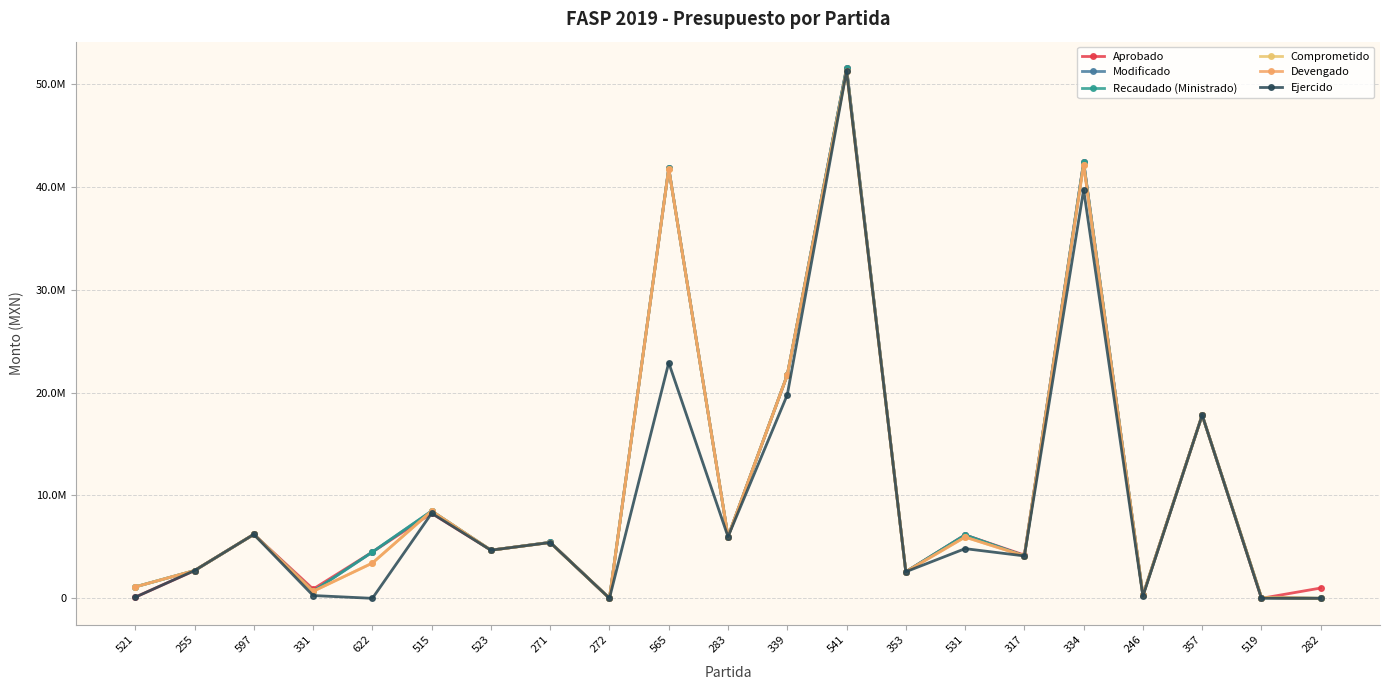

Is it true that Modificado equals 2801434.4 at 283?

False